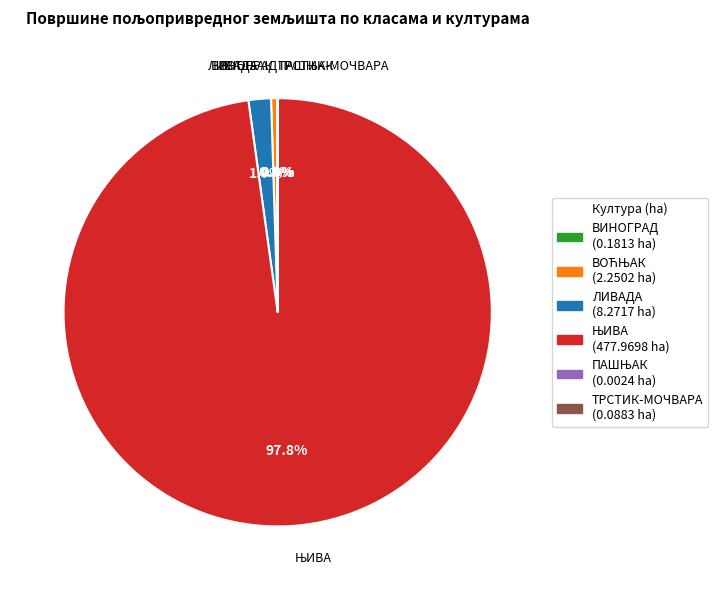

How many slices are in this pie chart?

6